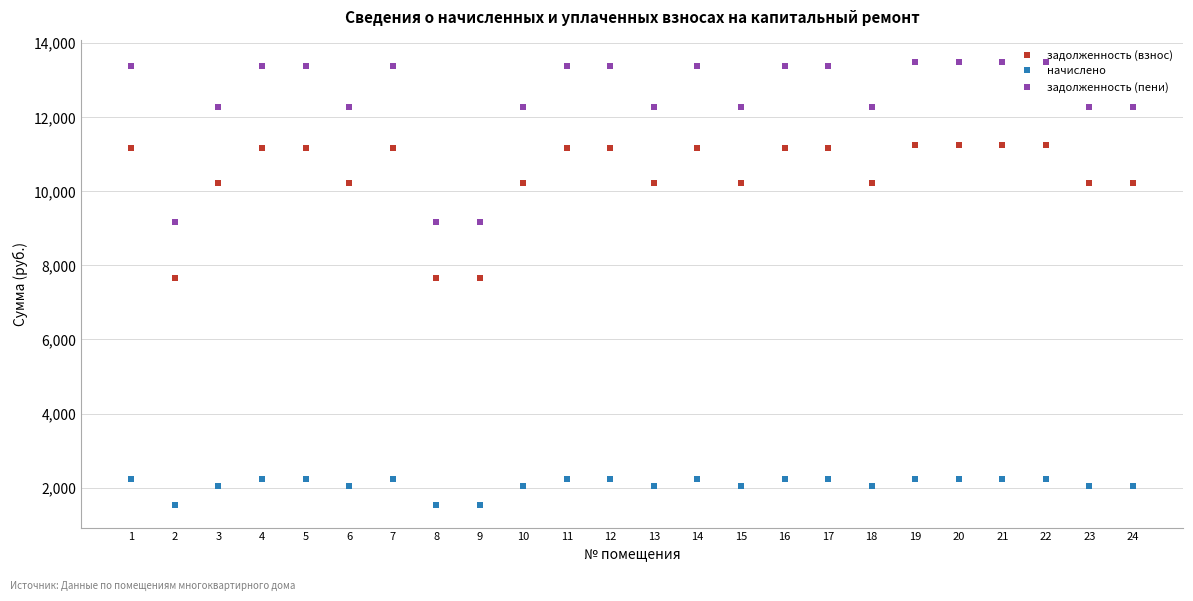

True or false: начислено and задолженность (пени) cross at least once.

False